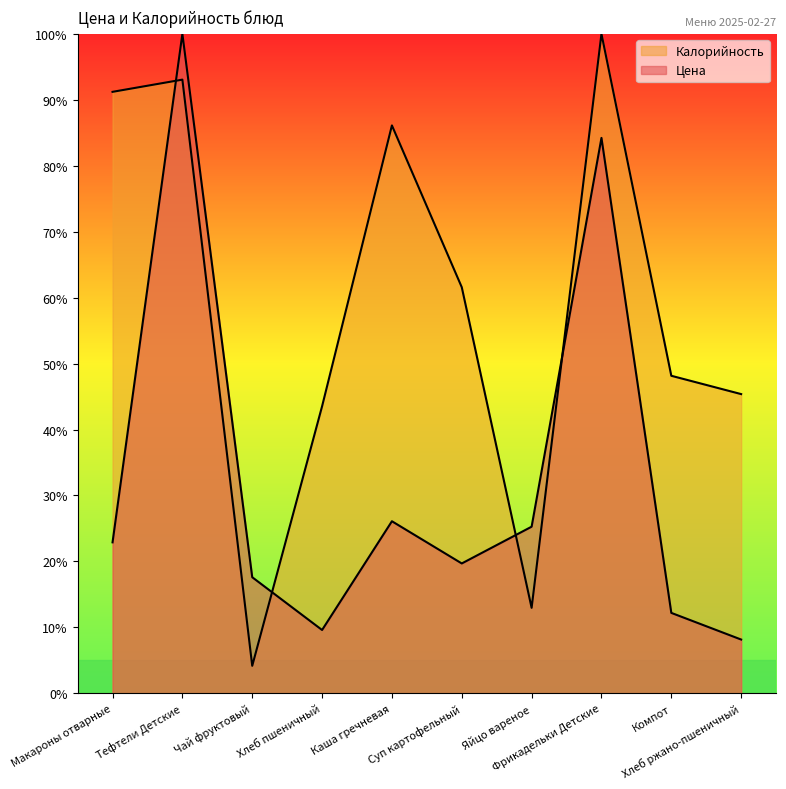

What is the sum of the Калорийность values at Хлеб пшеничный and Чай фруктовый?

47.7